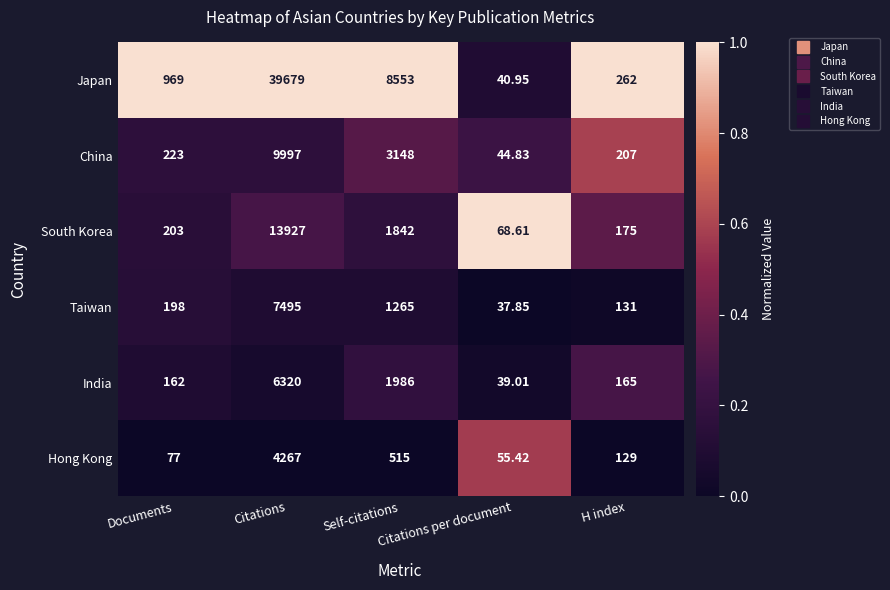

Between Documents and H index, which series saw the biggest shift?

Japan